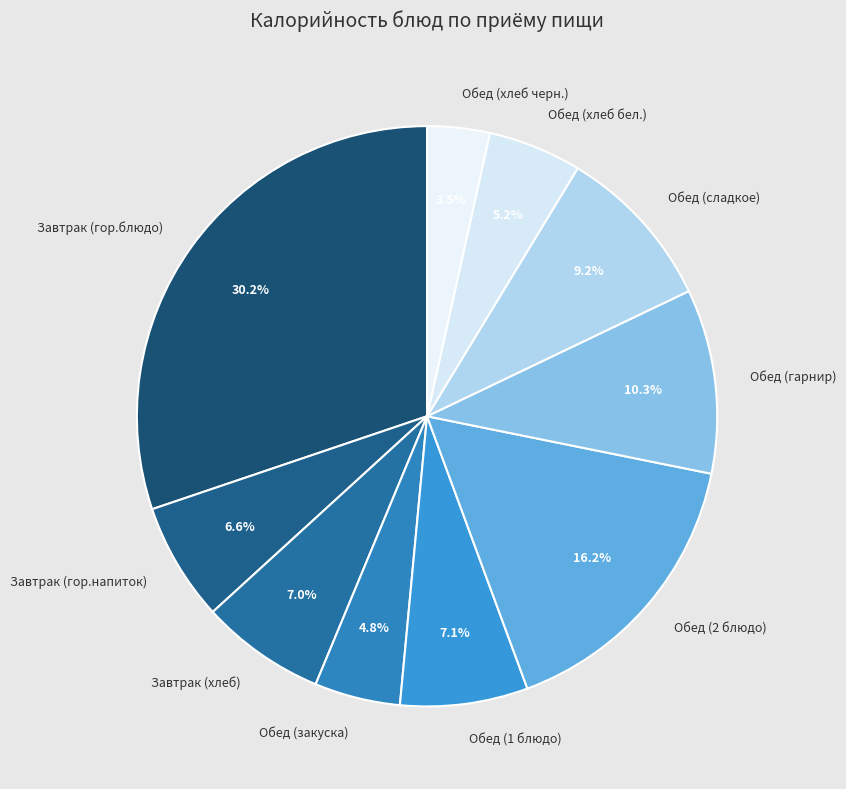

Does Обед (хлеб бел.) account for over 50% of the chart?

No